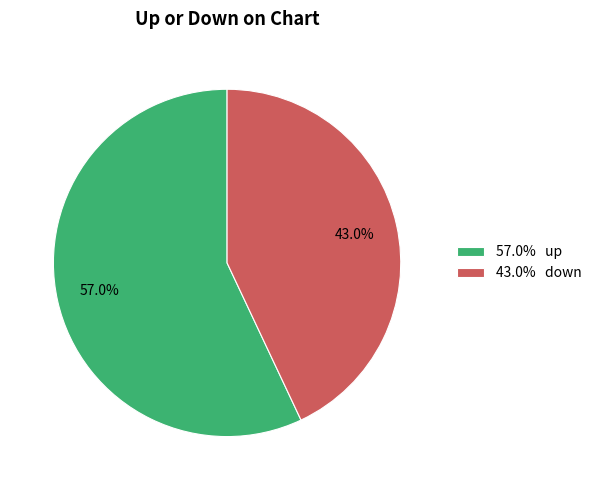

Count the number of slices in the pie.

2